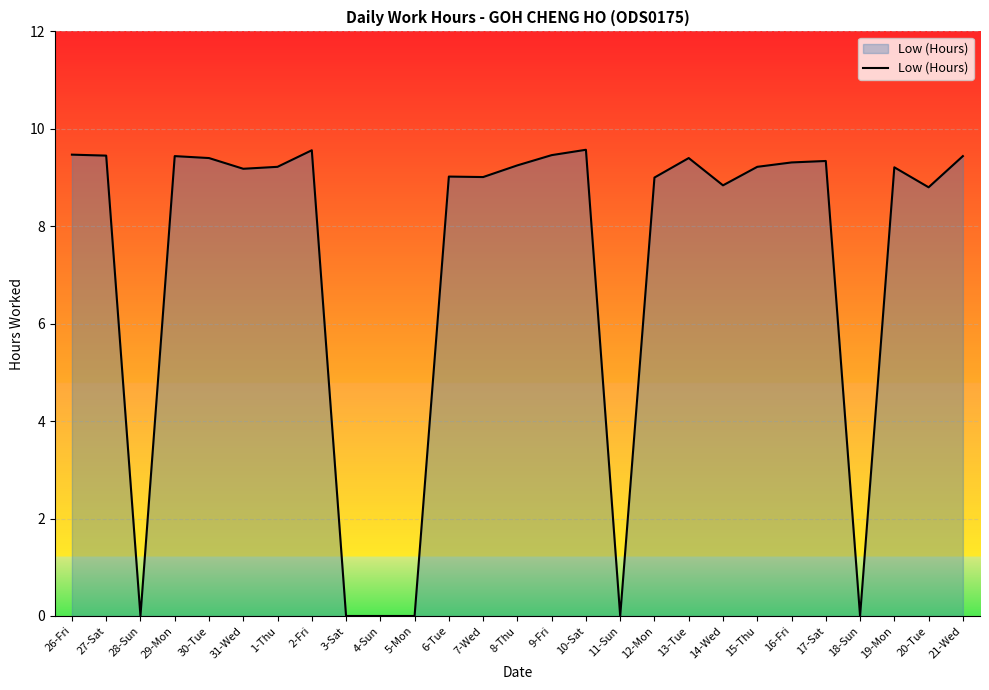

Approximately how many times larger is the value at 1-Thu compared to 30-Tue?

1.0